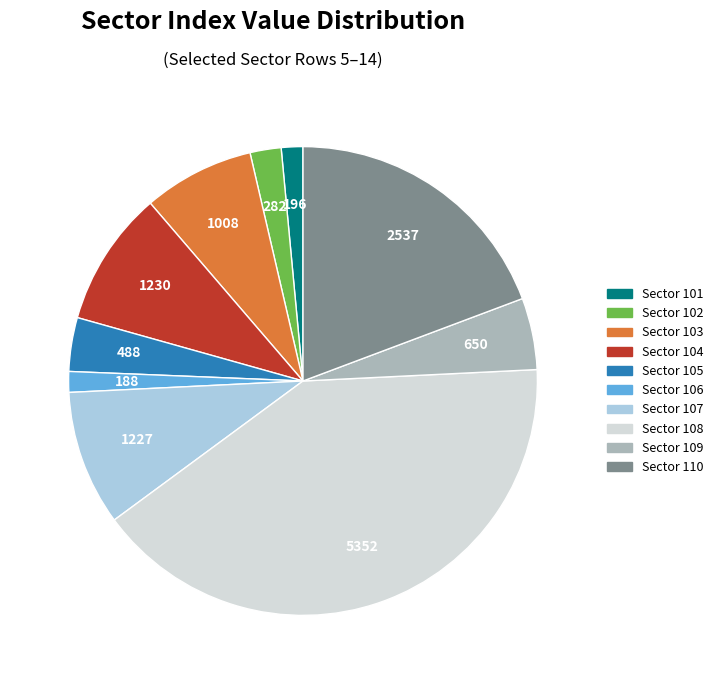

Is there any slice that represents more than half of the pie?

No